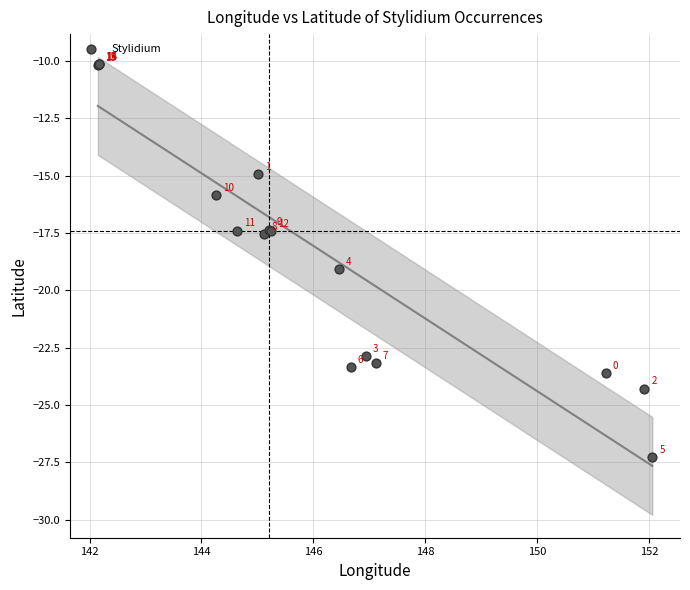

What Y value in the scatter plot is closest to -18?

-17.5